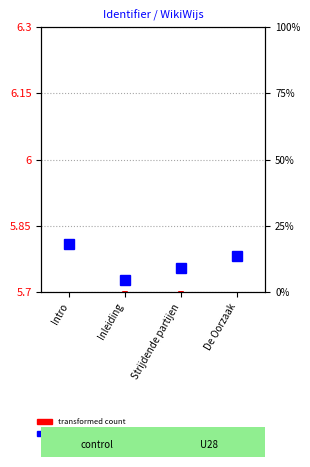

Is it true that the value at Intro is 5.7?

True